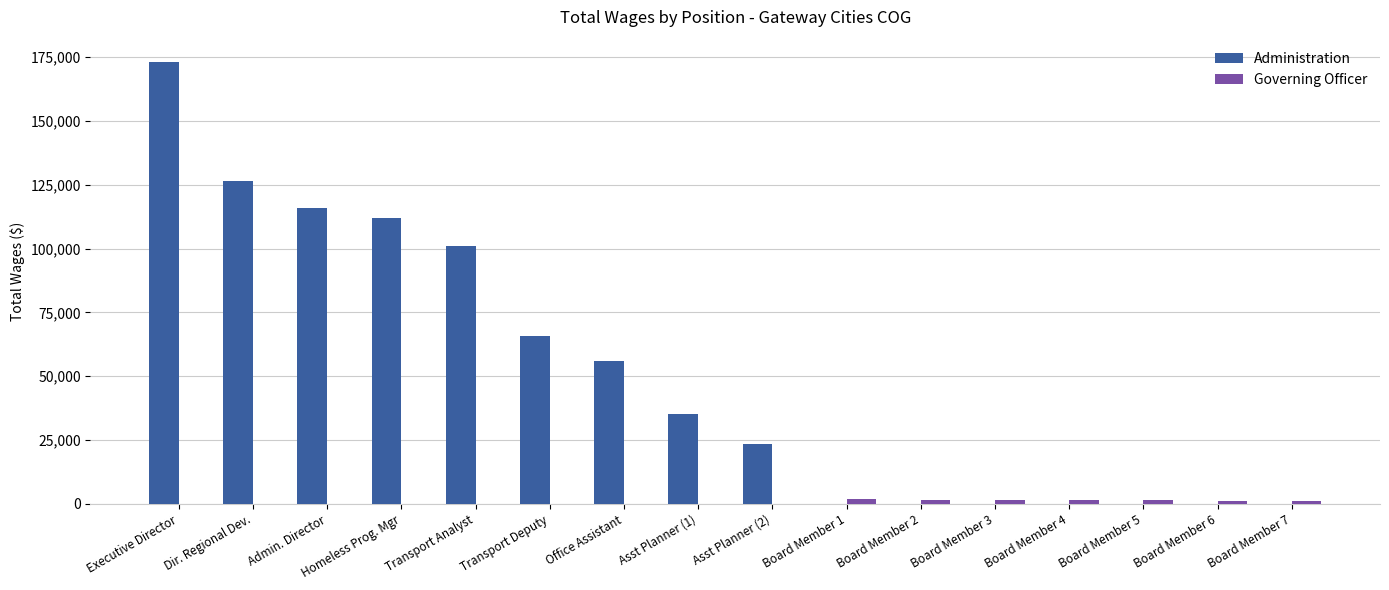

Count the number of categories in the chart.

16